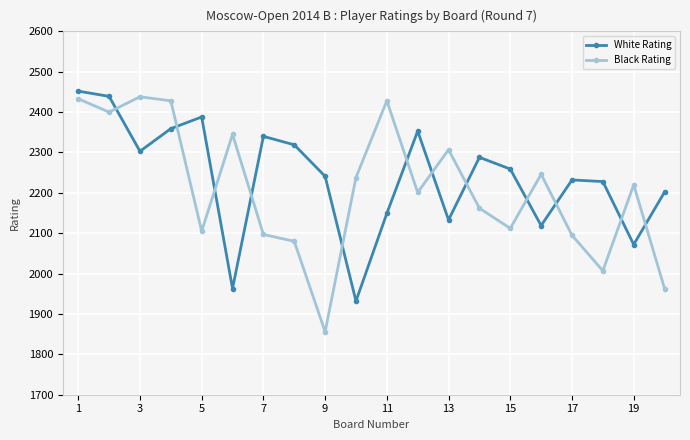

True or false: Black Rating has more than 2 points higher than both neighbors.

True